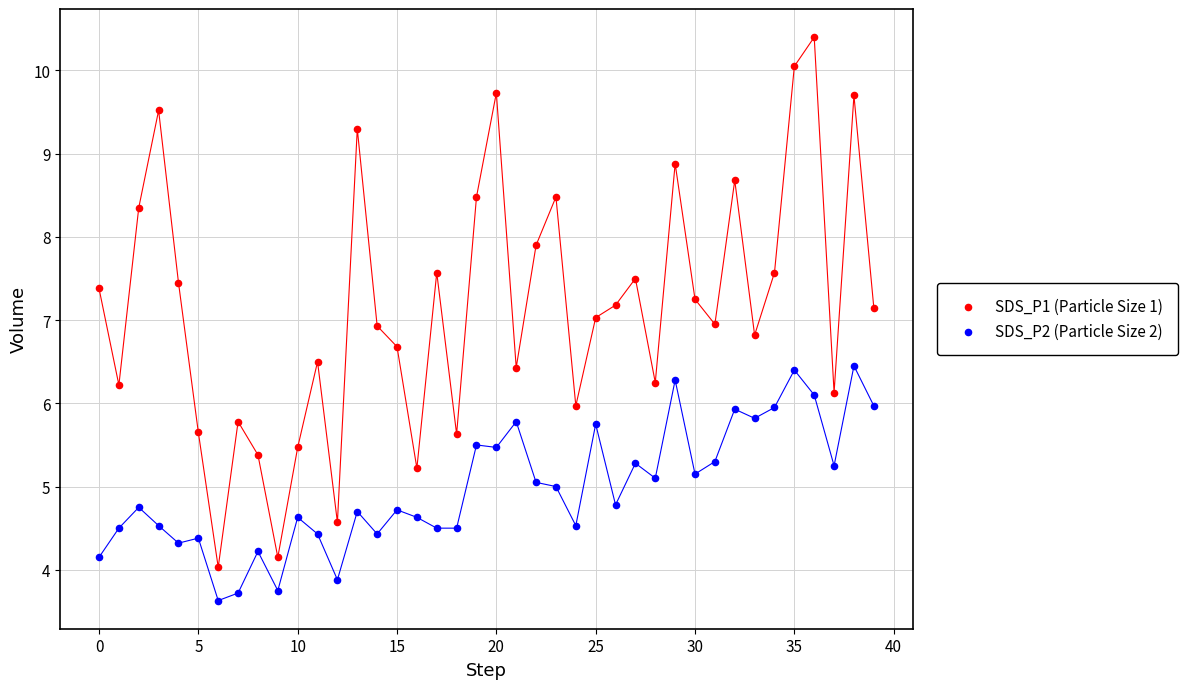

Which series reaches the maximum Y coordinate?

SDS_P1 (Particle Size 1)